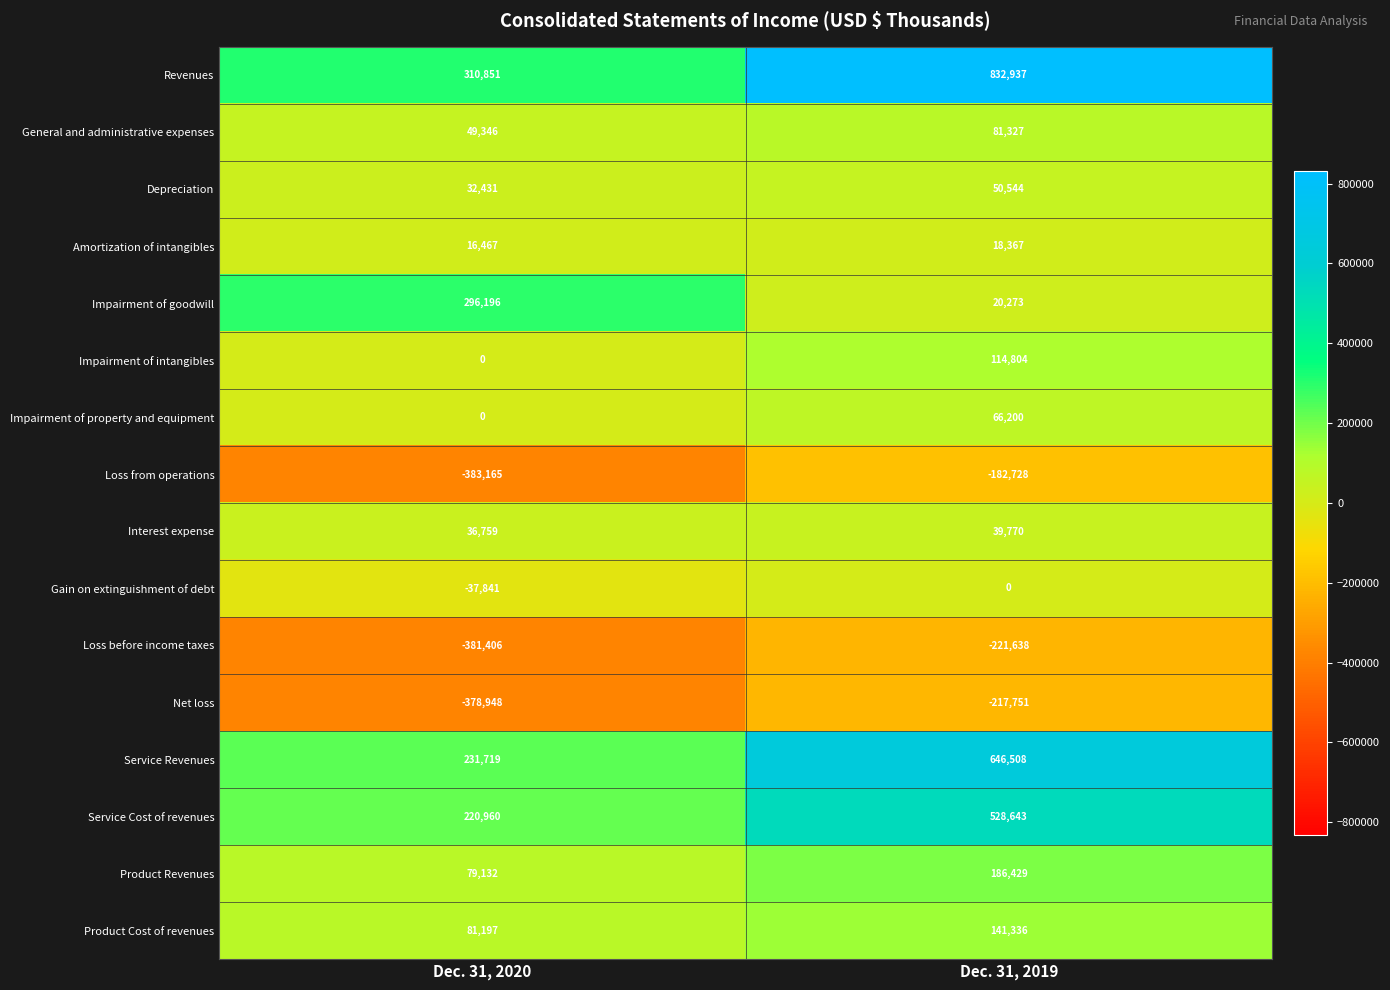

What is the sum of all Gain on extinguishment of debt values?

-37841